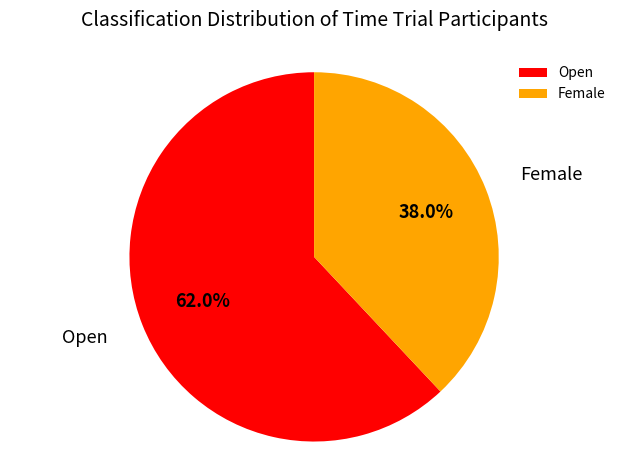

Between Female and Open, which is larger?

Open